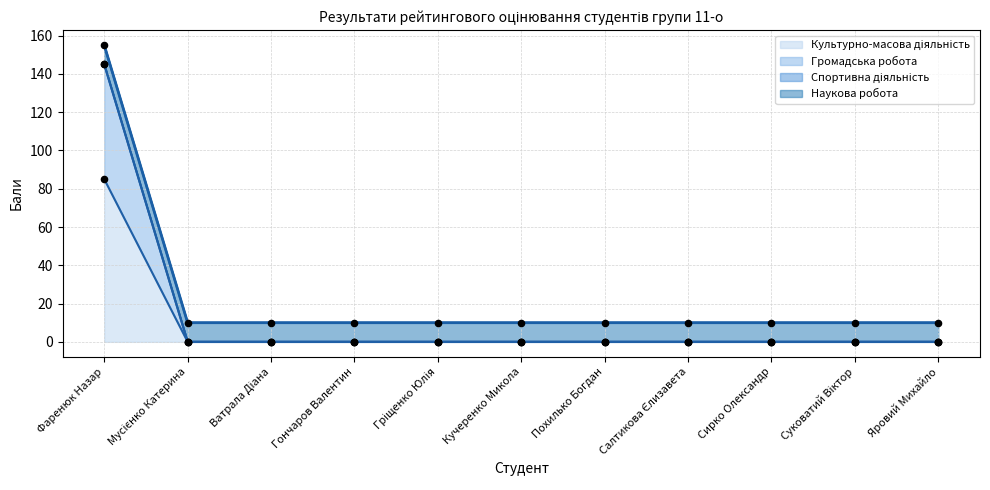

At how many categories does at least one series exceed 72?

1